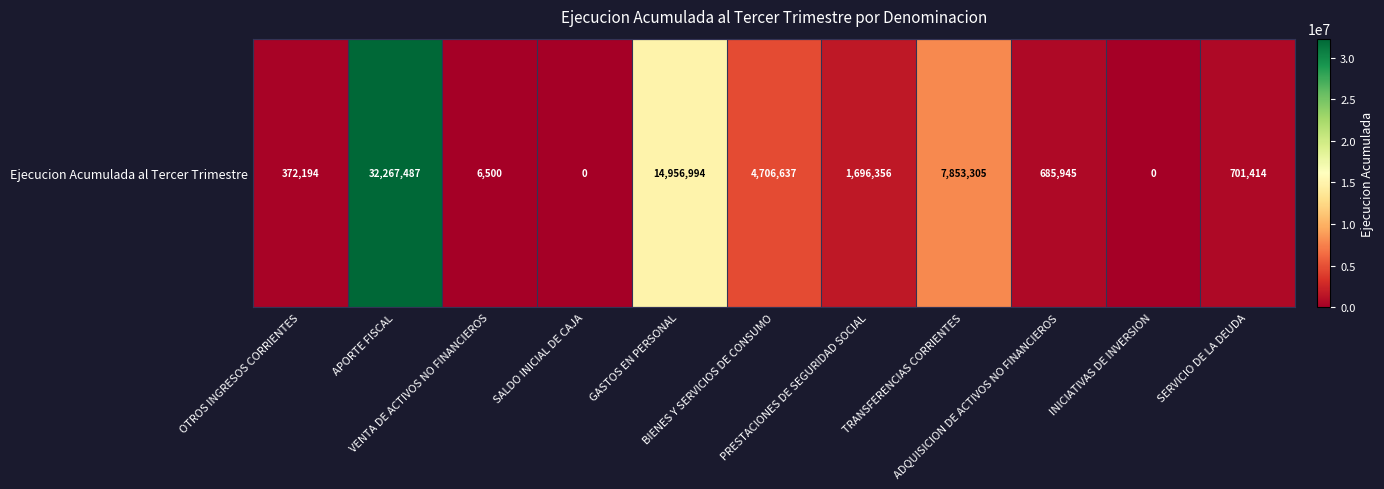

What is the difference between the maximum and minimum values?

32267487